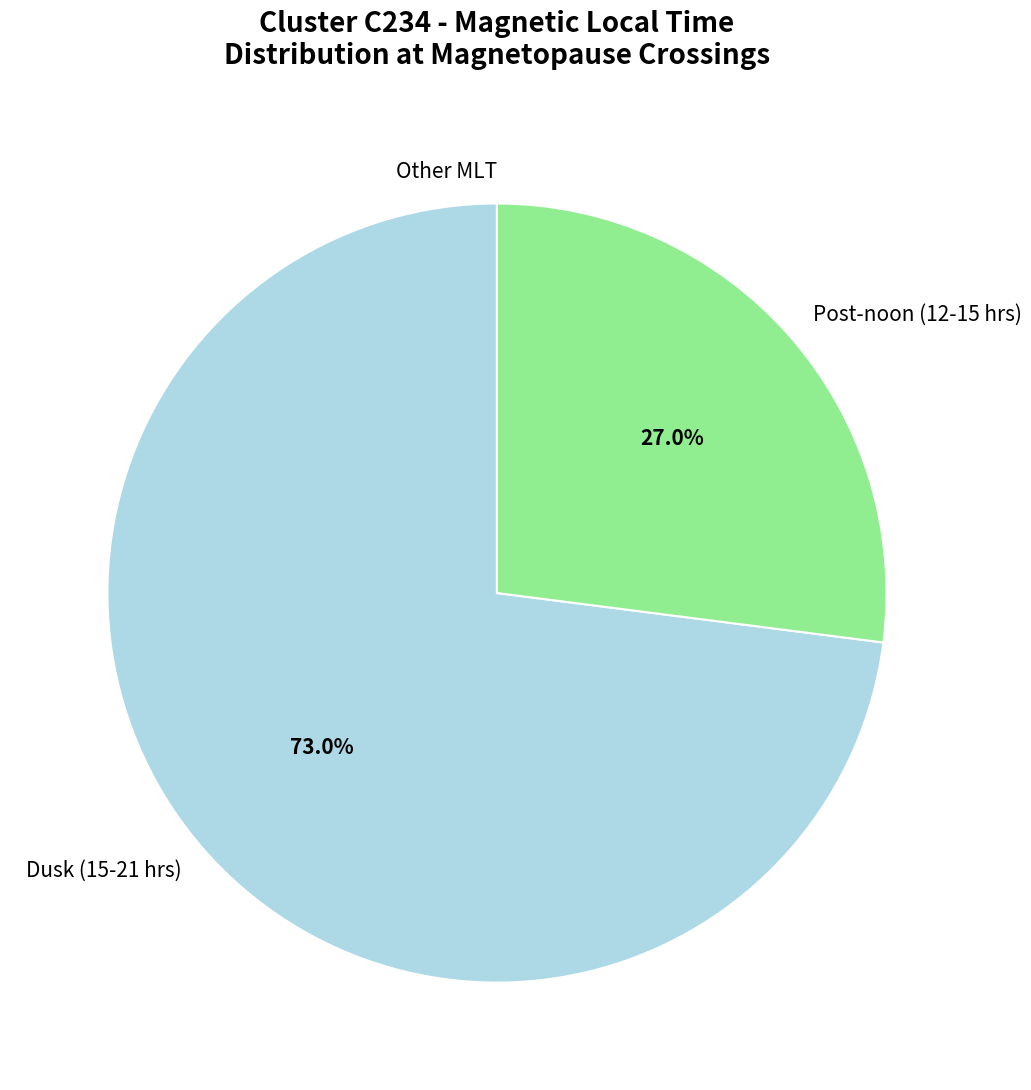

To the nearest percent, what is the average slice percentage?

33%